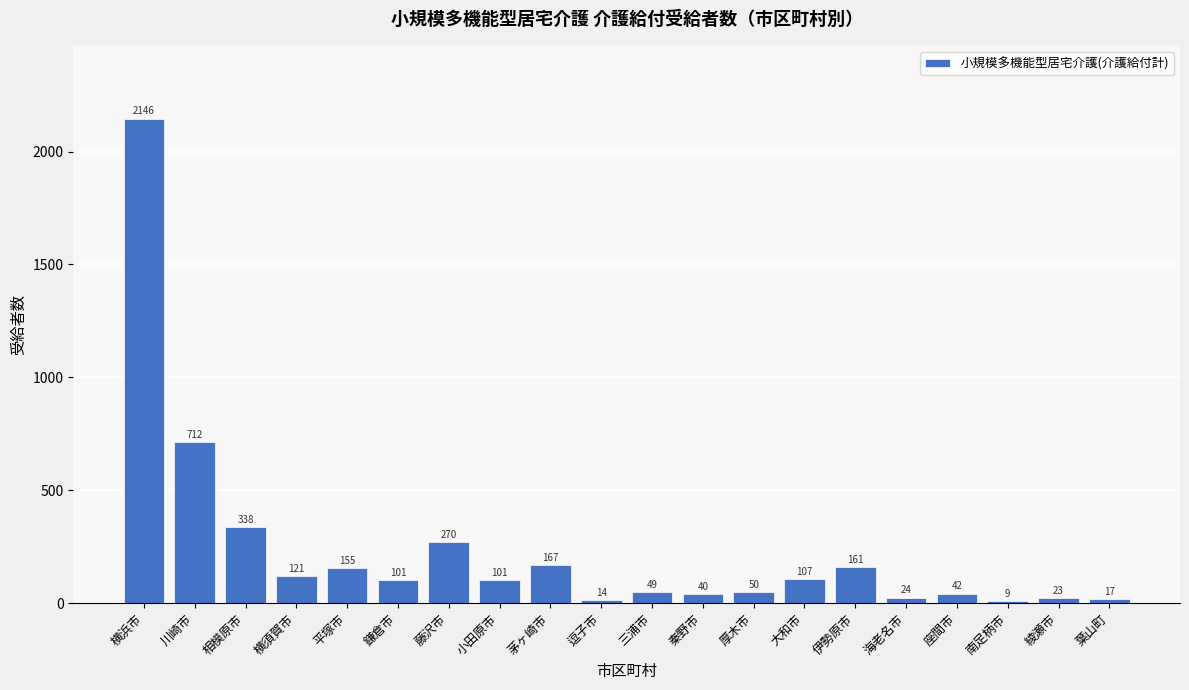

Reading left to right, extract all data points from this chart.

2146	712	338	121	155	101	270	101	167	14	49	40	50	107	161	24	42	9	23	17